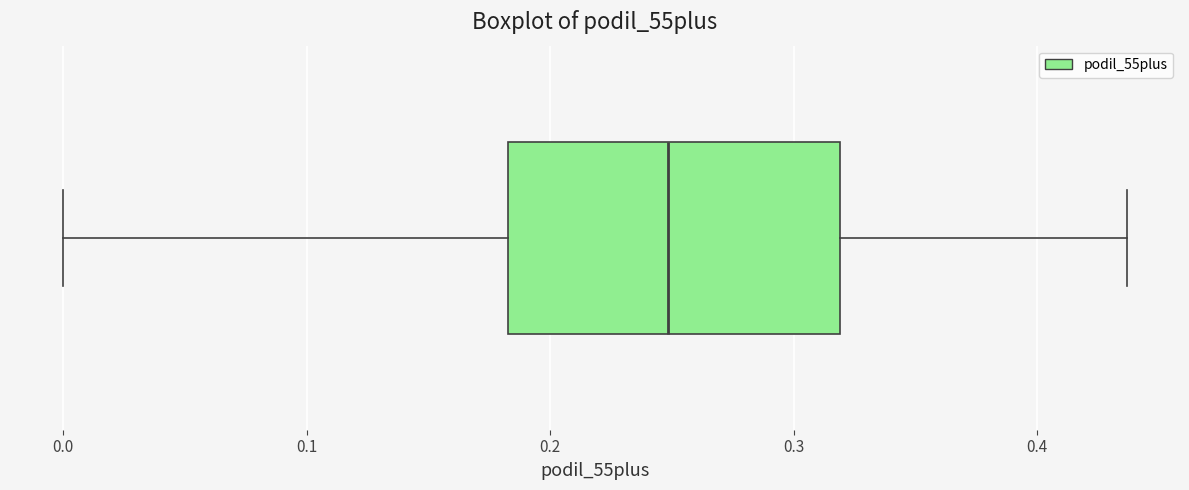

Where does the median line of the box sit on the x-axis? The values are not printed on the chart, so give them approximately, as read against the axis.

0.25